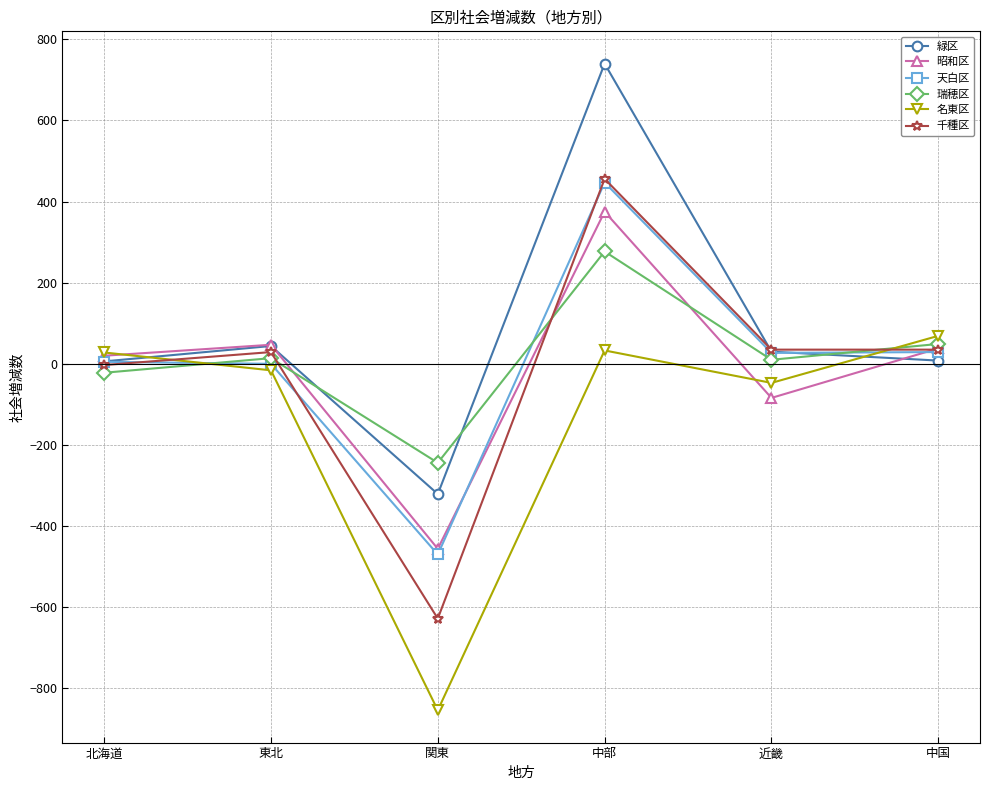

True or false: 千種区 has a value of -628 at 関東.

True